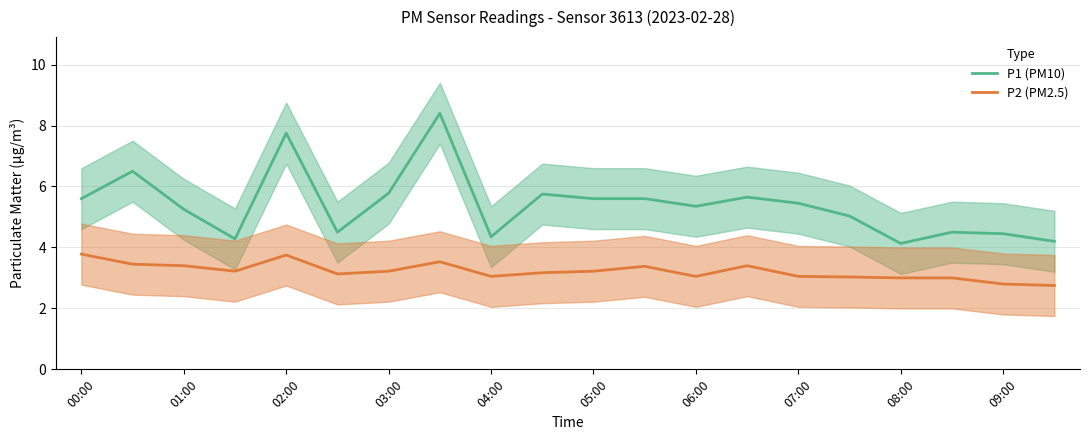

The P2 (PM2.5) series shows 3.0 at 04:00. True or false?

True